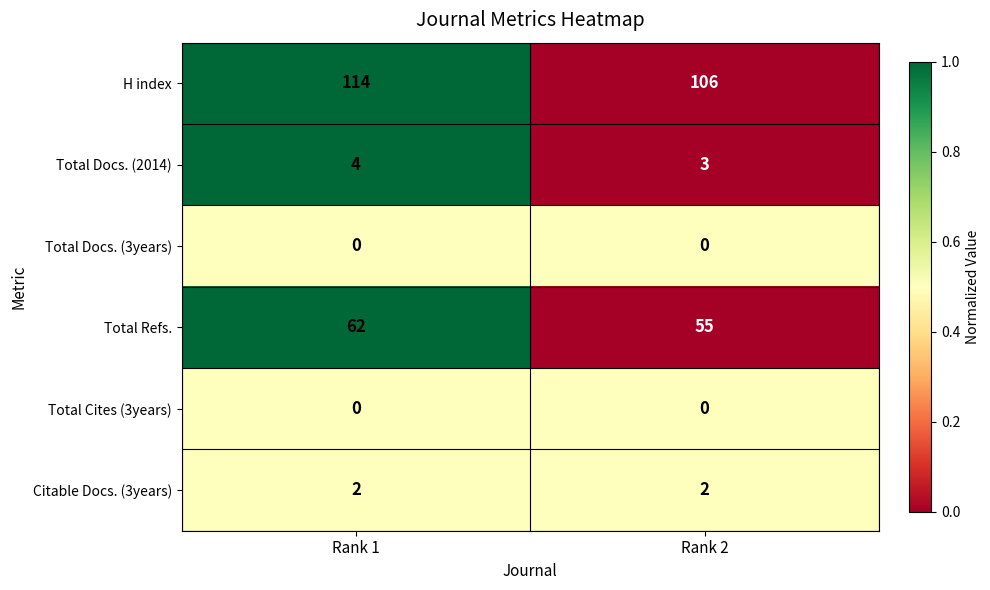

The value of Citable Docs. (3years) at Rank 2 is 2. True or false?

True